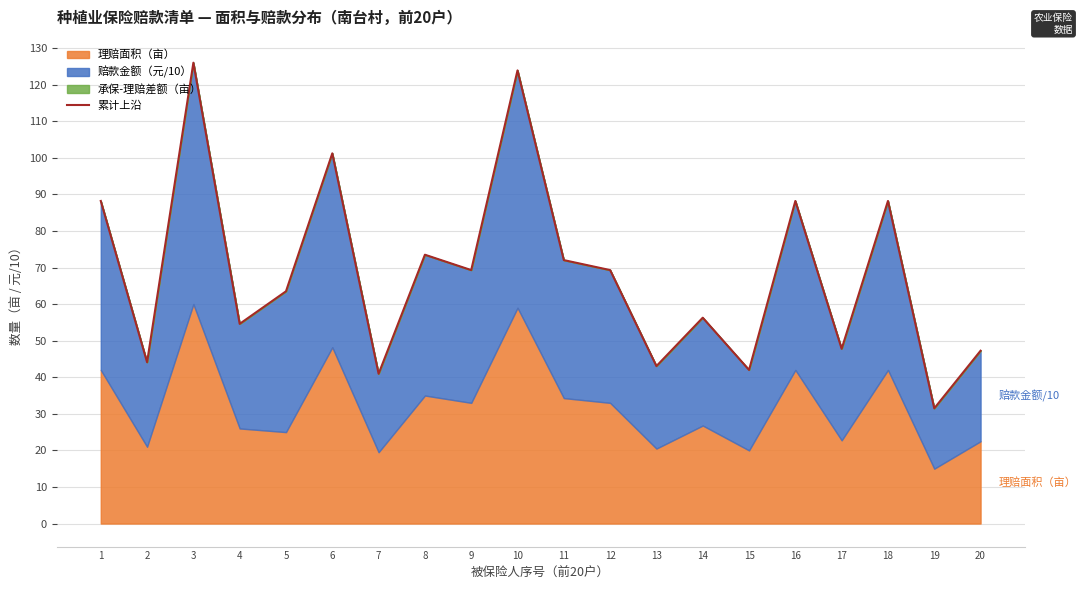

Reading left to right, what are all the values shown in this chart?

1=88.2	2=44.1	3=126.0	4=54.6	5=63.5	6=101.2	7=41.0	8=73.5	9=69.3	10=123.9	11=72.0	12=69.3	13=43.0	14=56.3	15=42.0	16=88.2	17=47.8	18=88.2	19=31.5	20=47.2